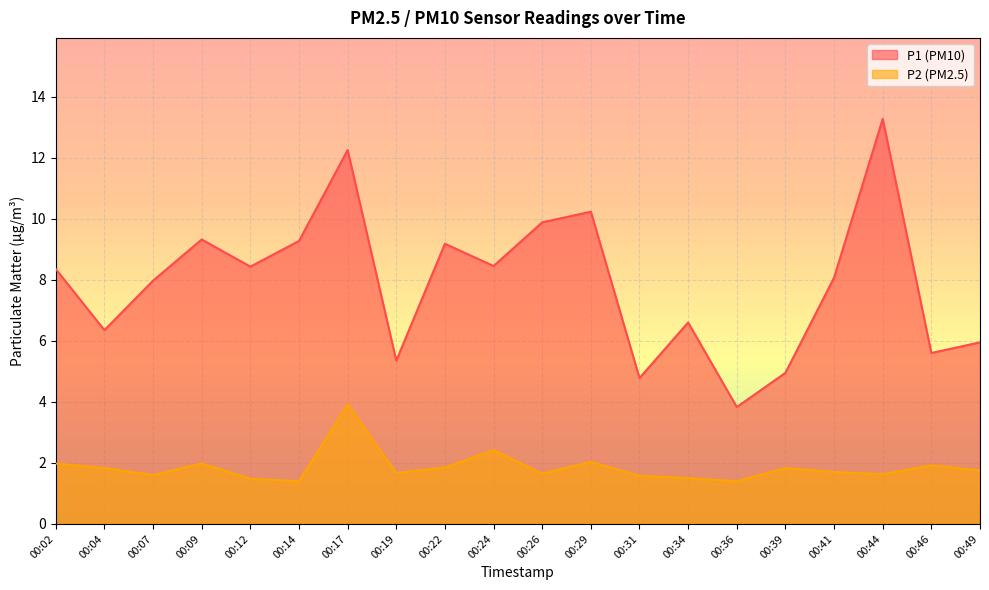

Does the chart display data point markers on the line(s)?

No